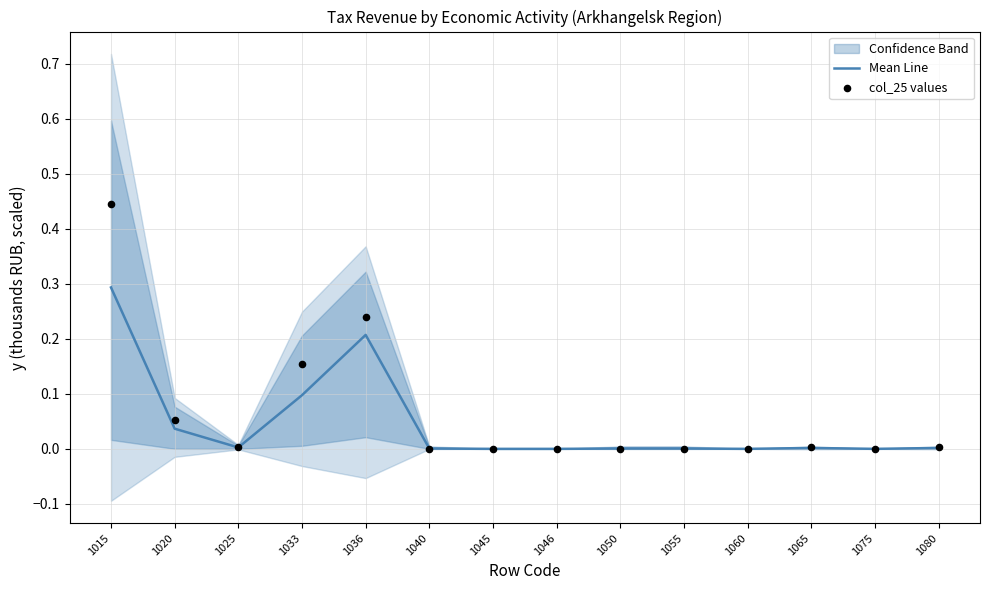

Is the value of col_25 values at 1046 greater than the value of Mean Line at 1025?

No